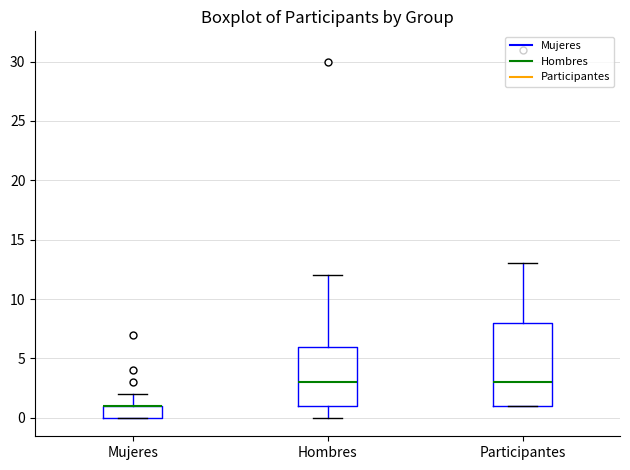

Where does the median line of the box for Participantes sit on the y-axis? The values are not printed on the chart, so give them approximately, as read against the axis.

3